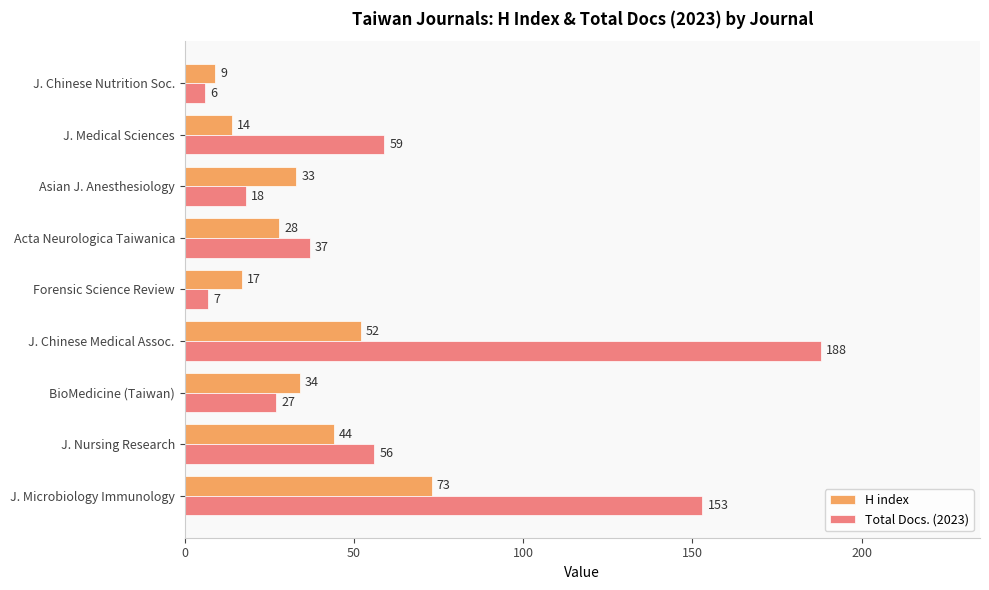

What is the difference between the highest and lowest values at J. Chinese Medical Assoc.?

136